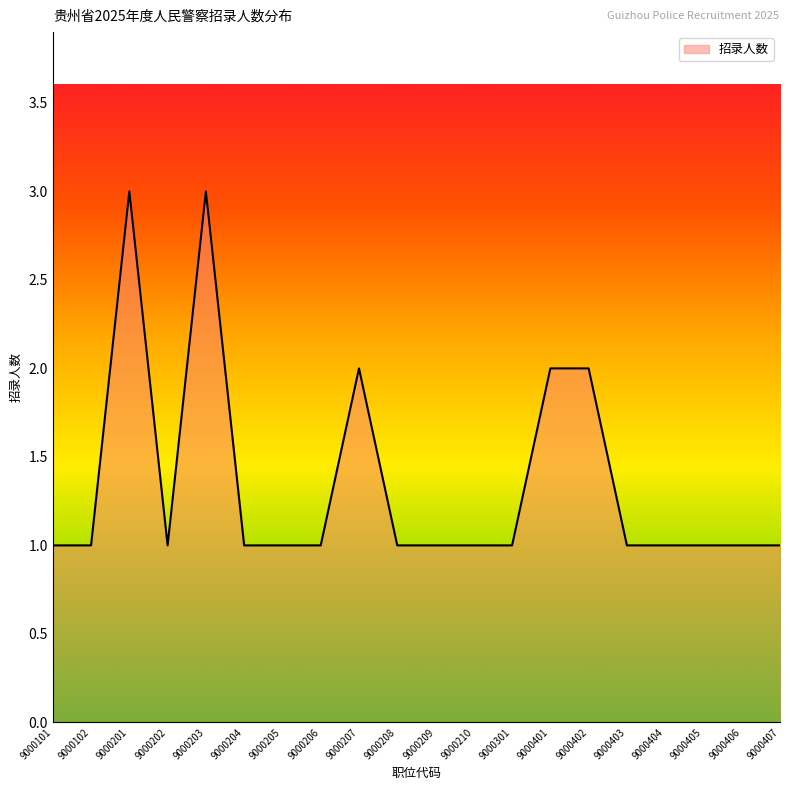

What is the greatest value displayed?

3